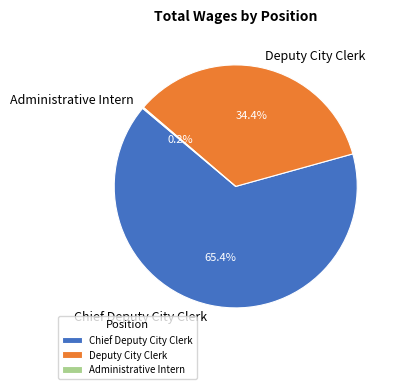

Is Chief Deputy City Clerk the majority of the pie?

Yes